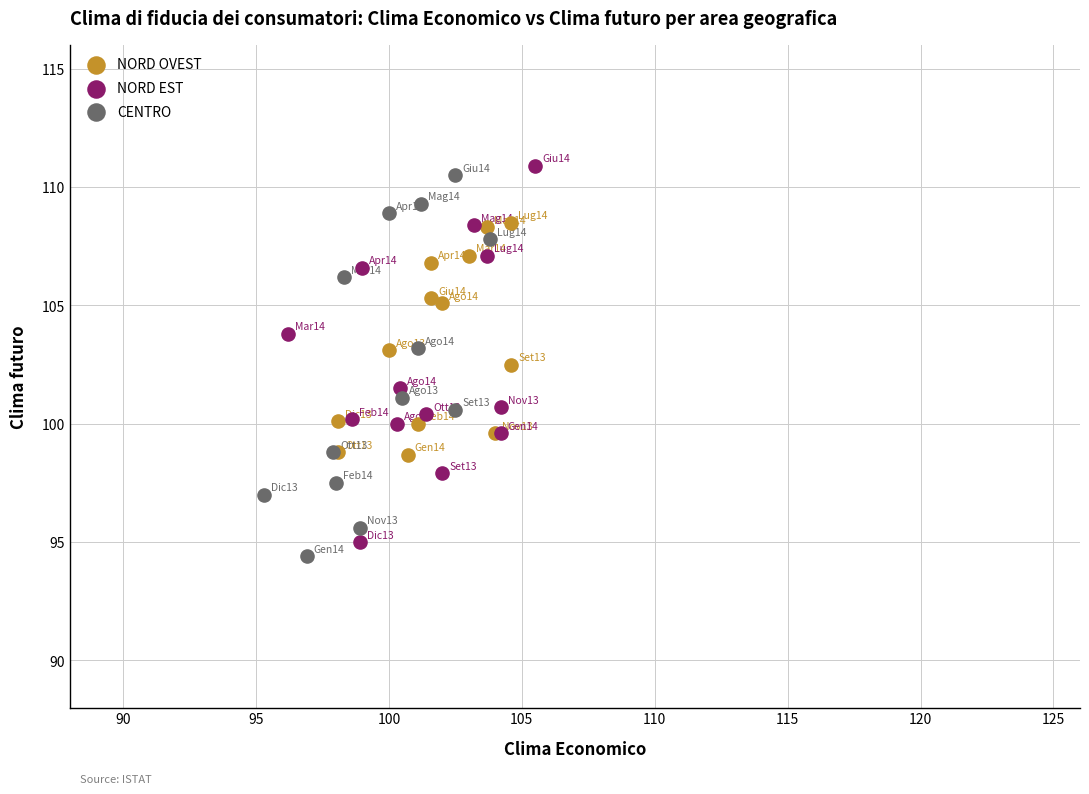

Which series contains the highest Y value?

NORD EST